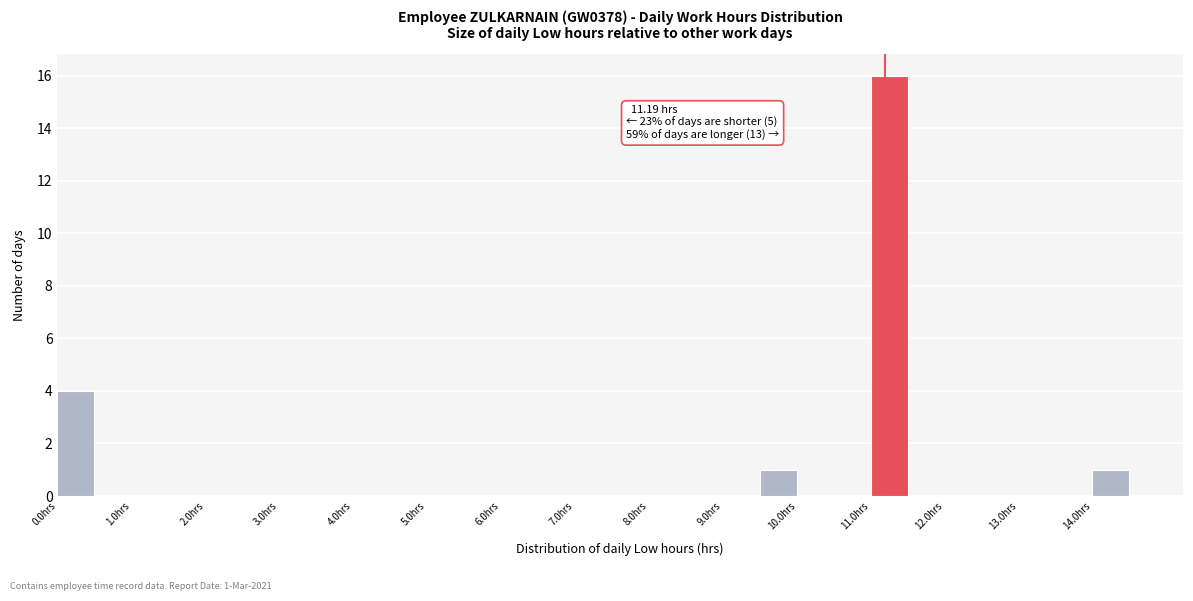

Which range on the x-axis has the tallest bar?

11.0 to 11.5